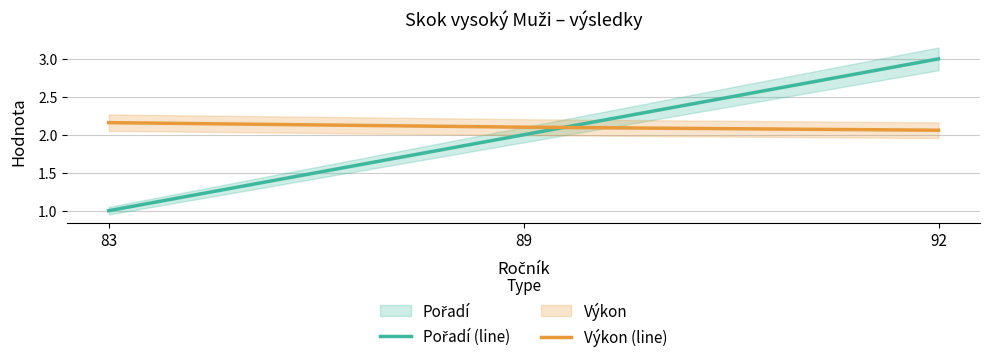

How many lines are shown in the chart?

2